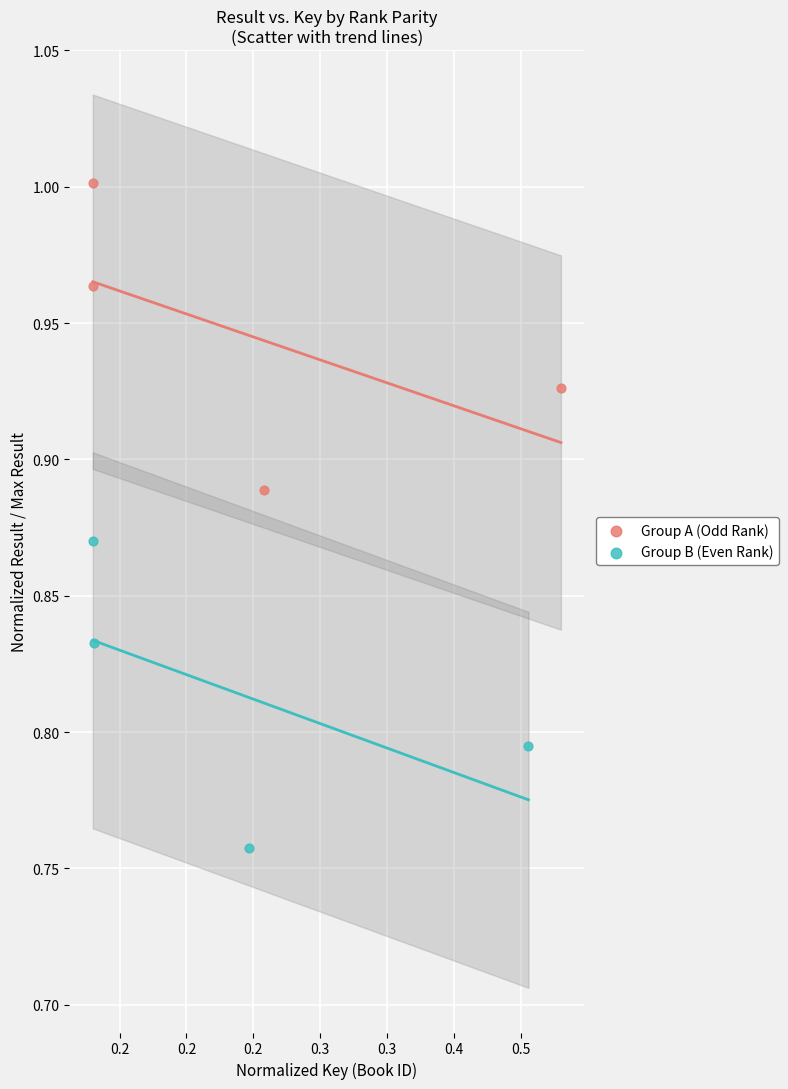

Which series reaches the minimum Y coordinate?

Group B (Even Rank)